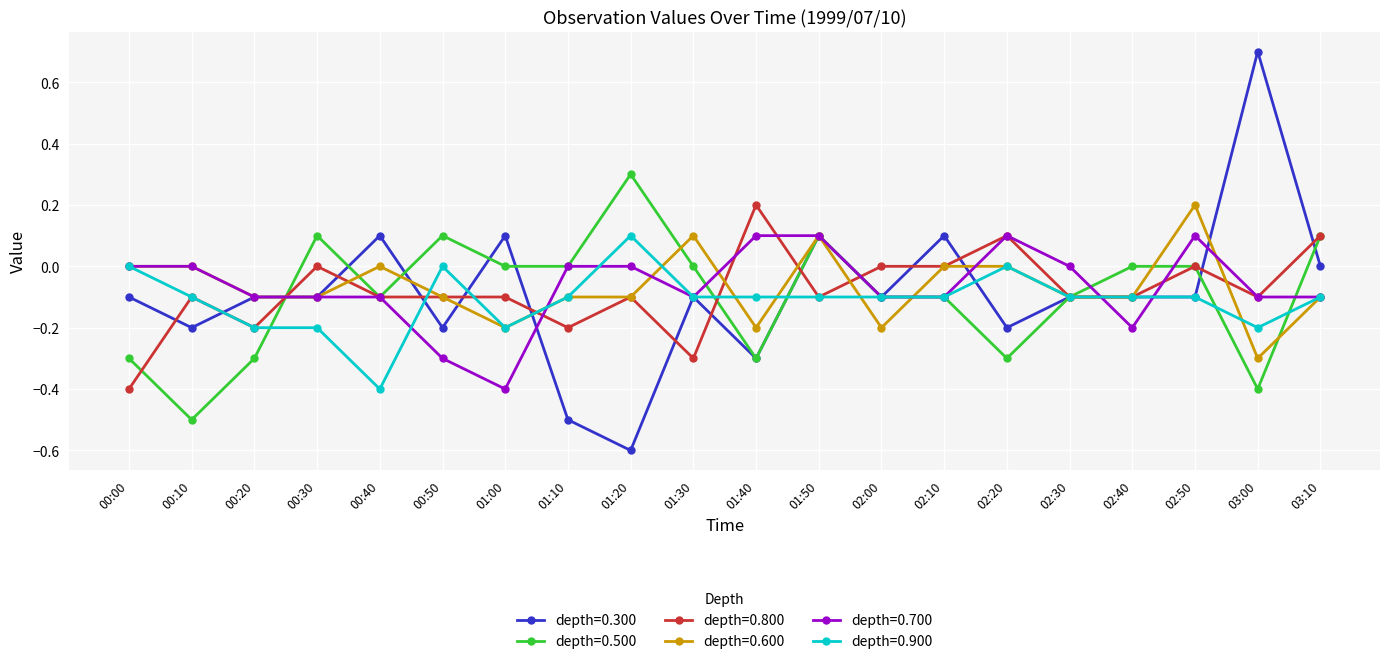

What is the value of the depth=0.700 point at the 5th from the left?

-0.1